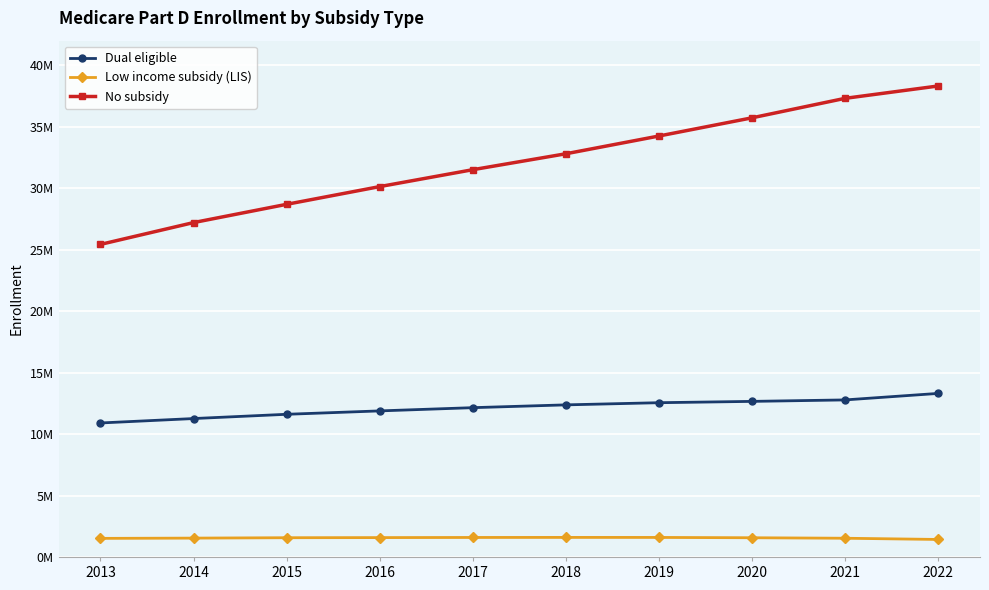

What value does the No subsidy series have at 2016, to the nearest 50?

30128300